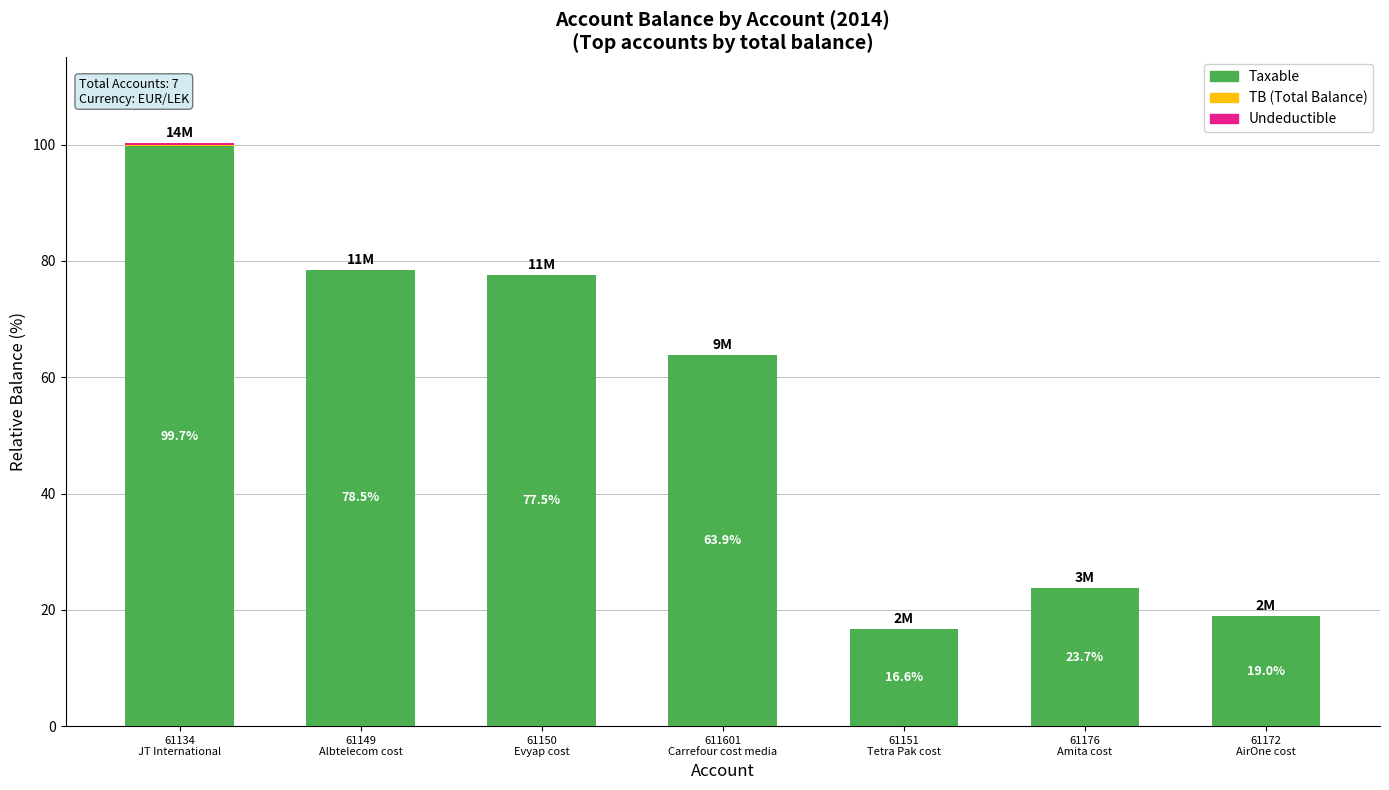

Does the chart contain stacked bars?

Yes